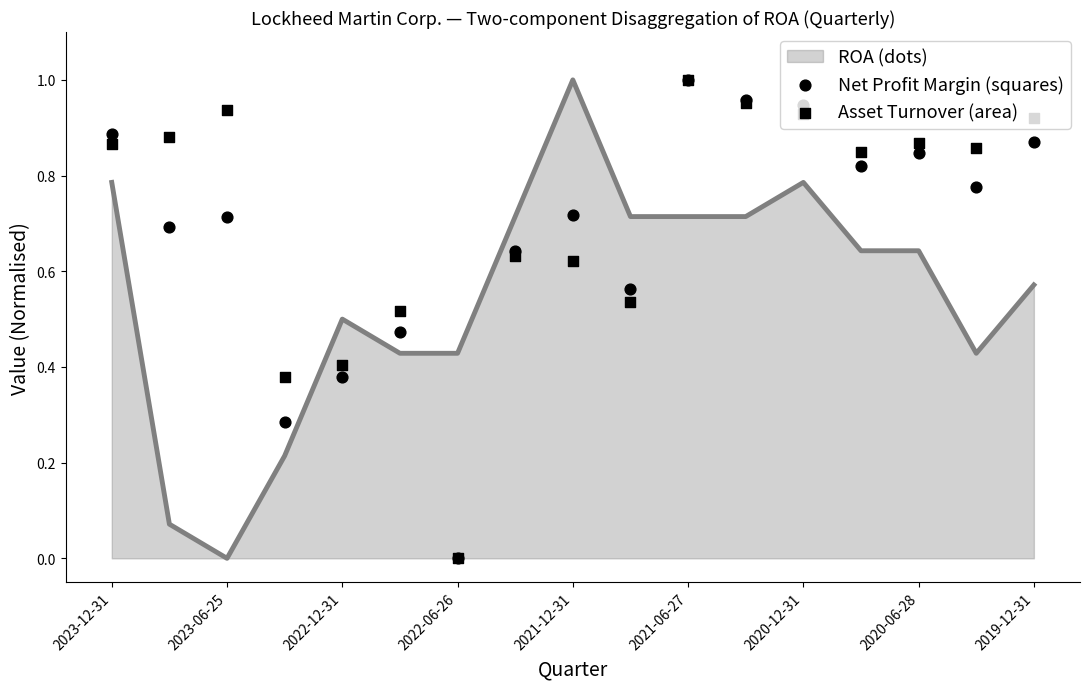

Which series contains the highest Y value?

ROA